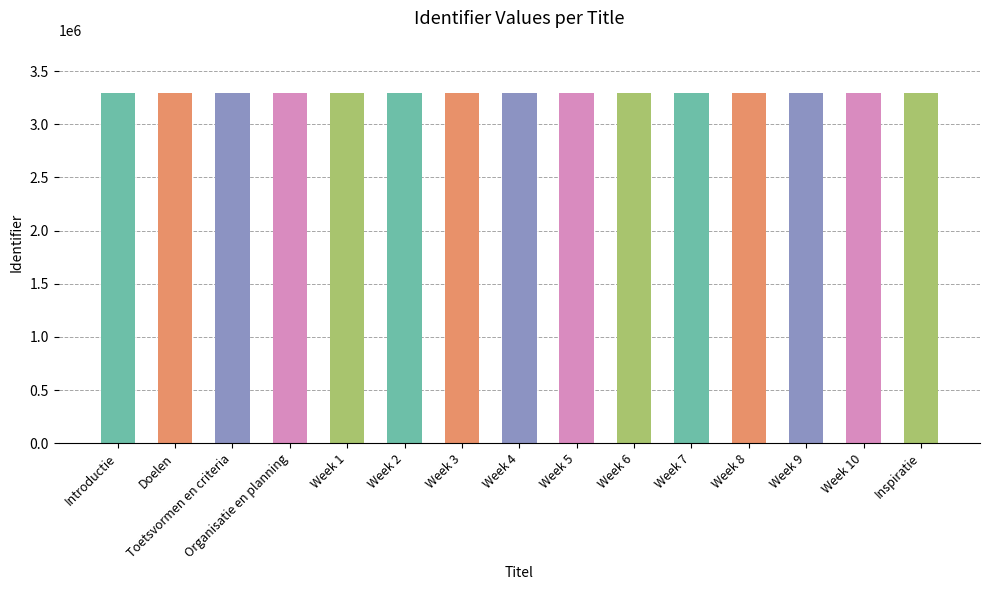

Reading left to right, list all the values displayed in this chart.

3293180	3293182	3293184	3293186	3293187	3293189	3293191	3293193	3293195	3293197	3293199	3293201	3293203	3293205	3293207